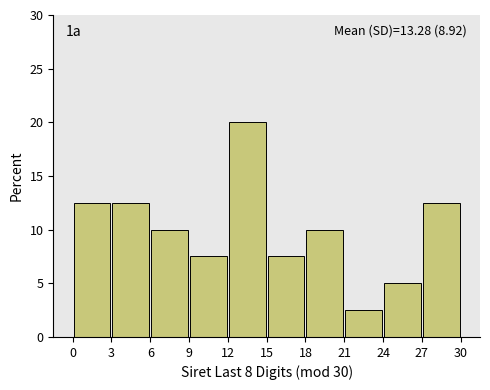

Over which range of the x-axis is the bar tallest?

12 to 15